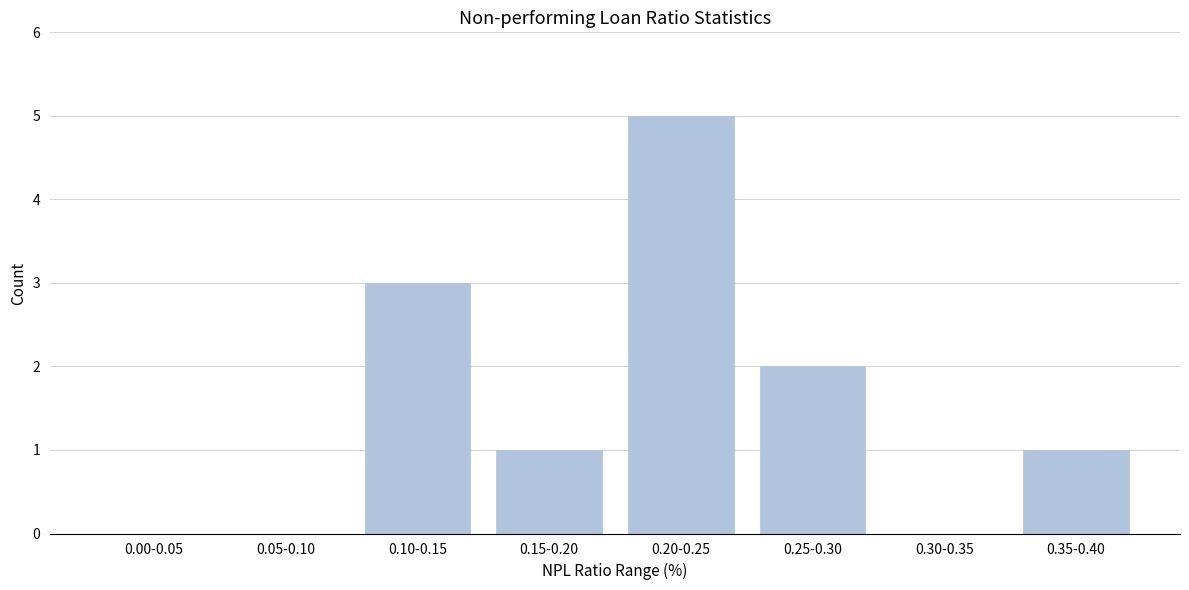

Reading right to left, list all the values displayed in this chart.

0.35-0.40=1	0.30-0.35=0	0.25-0.30=2	0.20-0.25=5	0.15-0.20=1	0.10-0.15=3	0.05-0.10=0	0.00-0.05=0